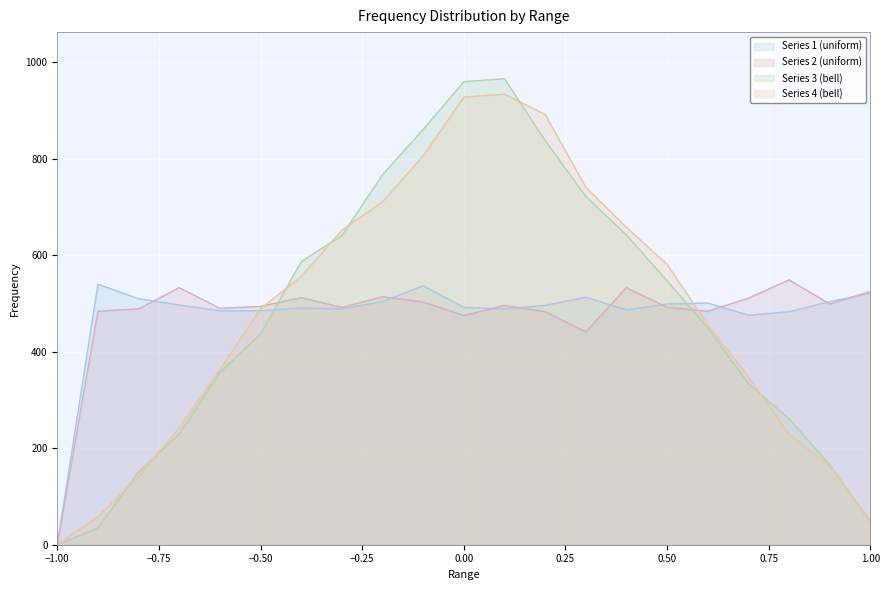

The Series 4 (bell) series shows 333 at 0.8. True or false?

False